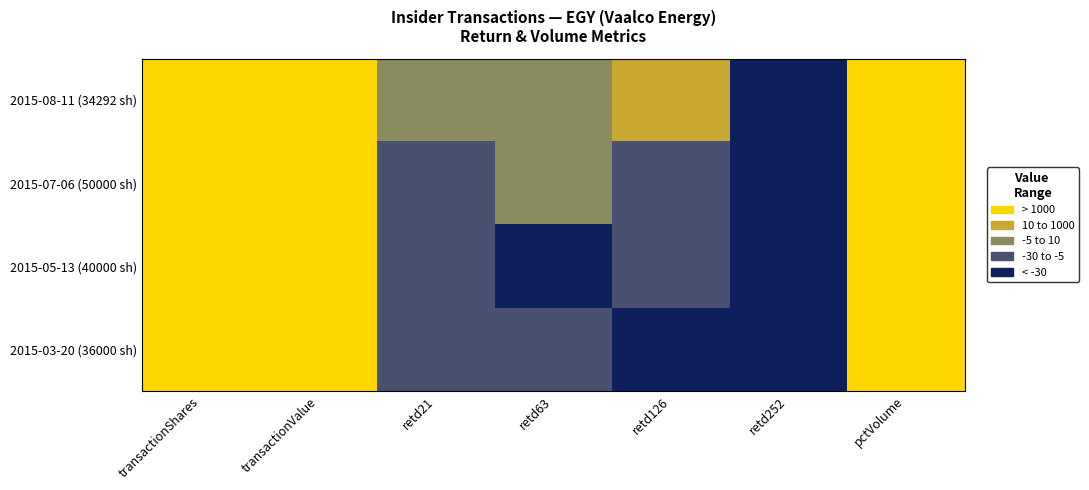

Which label corresponds to the smallest value in the chart?

retd252